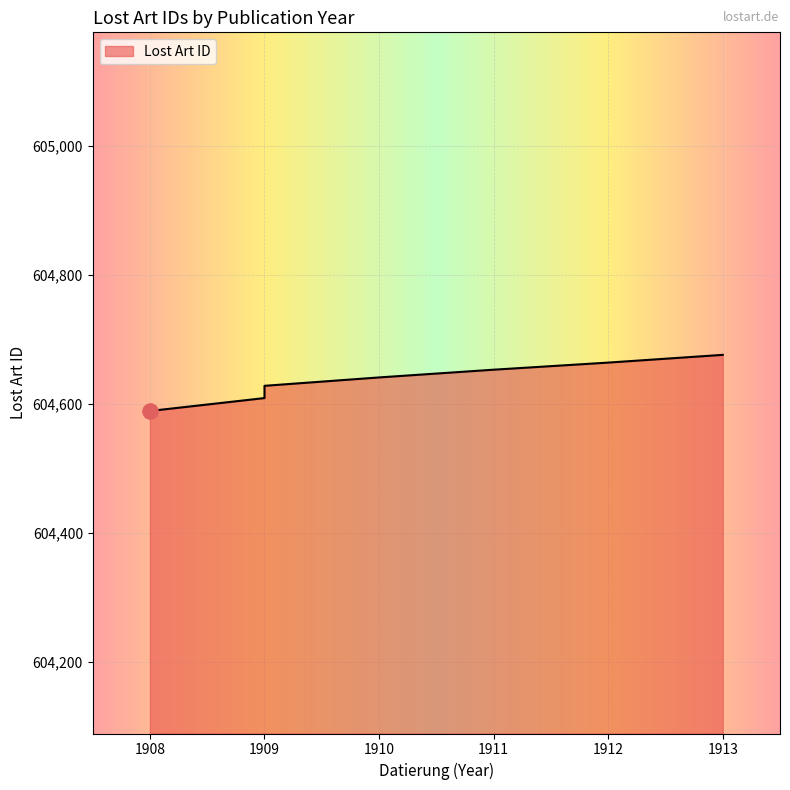

What is the ratio of the value at 1910 to the value at 1908?

1.0